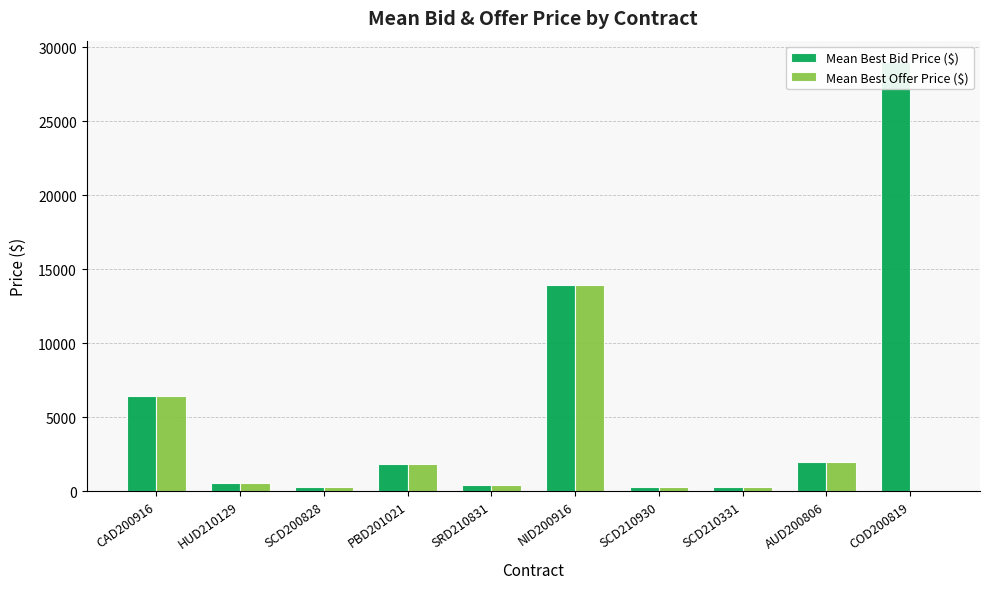

List the series in order of their peak value, lowest first.

Mean Best Offer Price ($), Mean Best Bid Price ($)